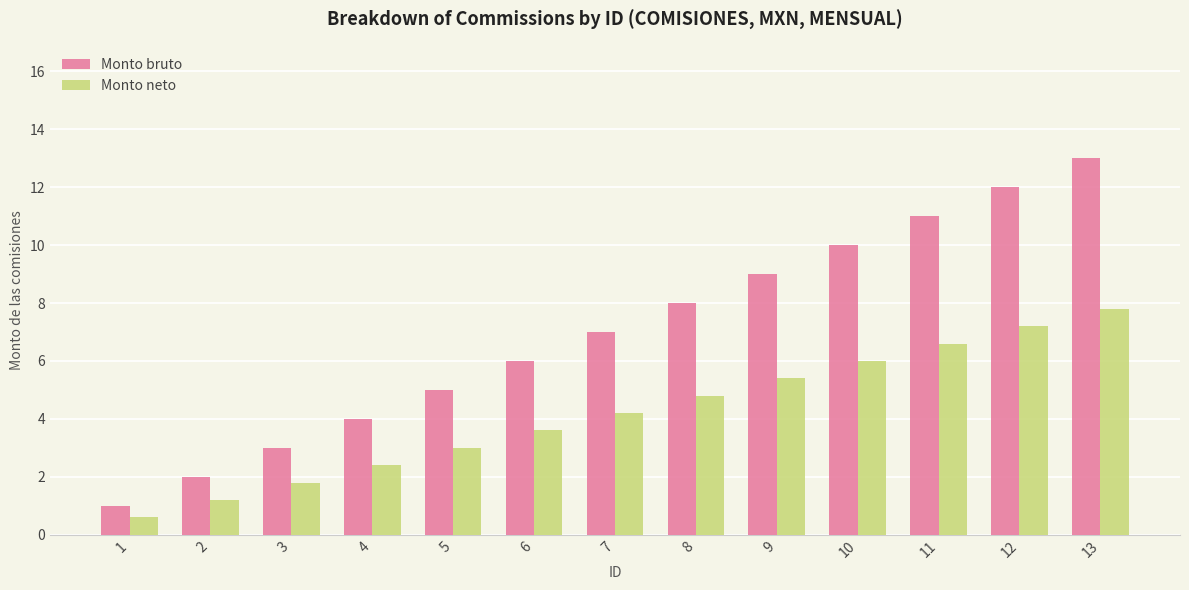

What is the value of the Monto neto bar at the 8th from the left?

4.8